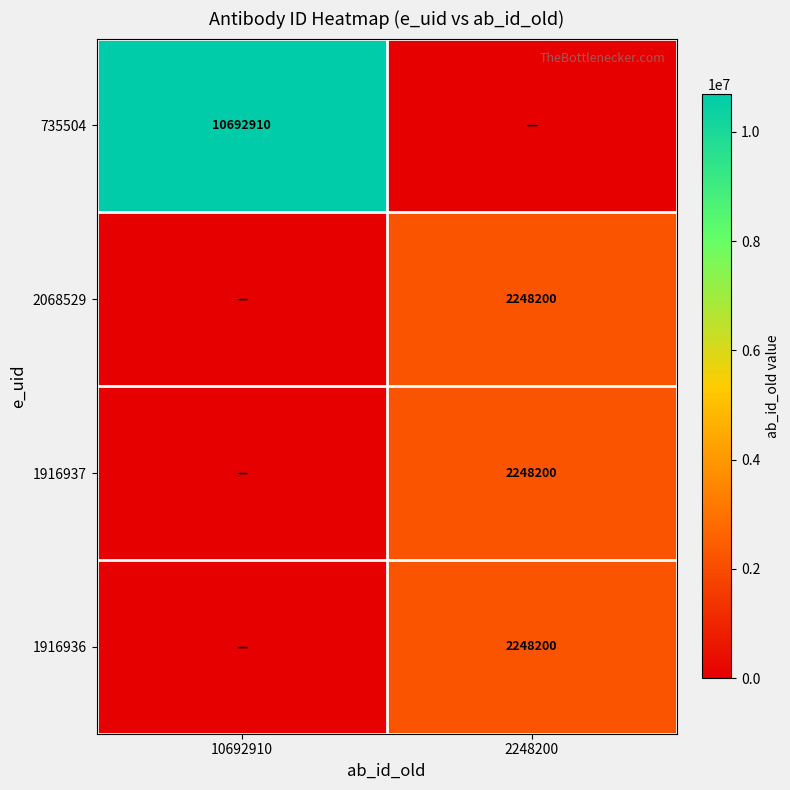

The value of 735504 at 10692910 is 14698420. True or false?

False